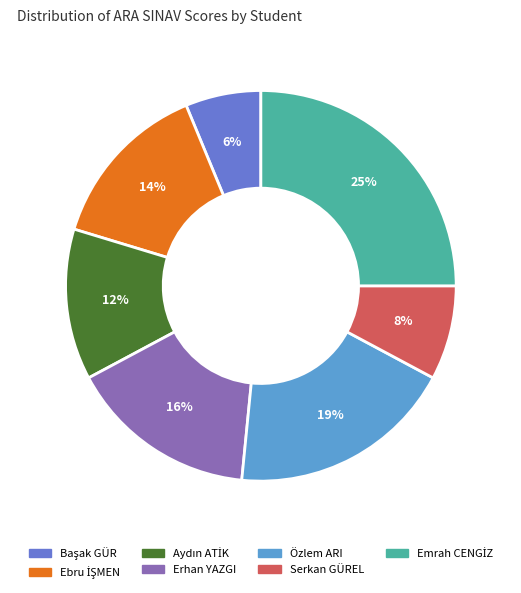

Count the number of slices in the pie.

7